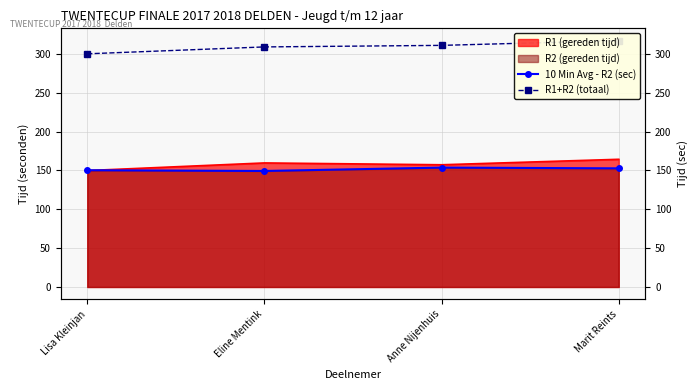

Is it true that R1+R2 (totaal) equals 317.0 at Marit Reints?

True